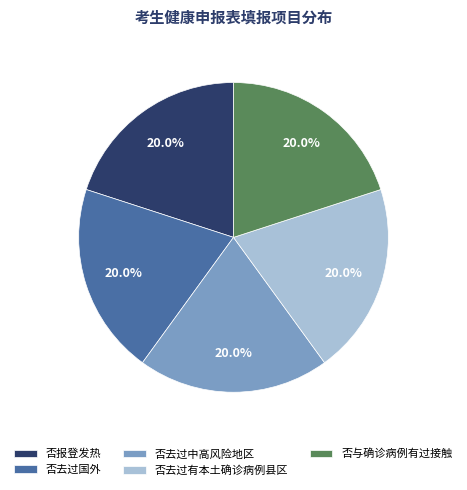

What is the ratio of the value at 否去过有本土确诊病例县区 to the value at 否去过中高风险地区?

1.0